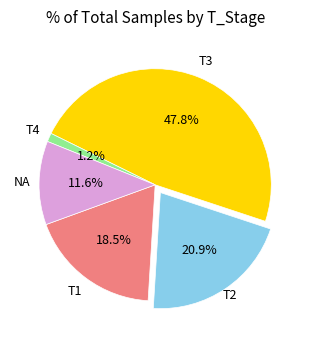

Is there a majority slice in this chart?

No